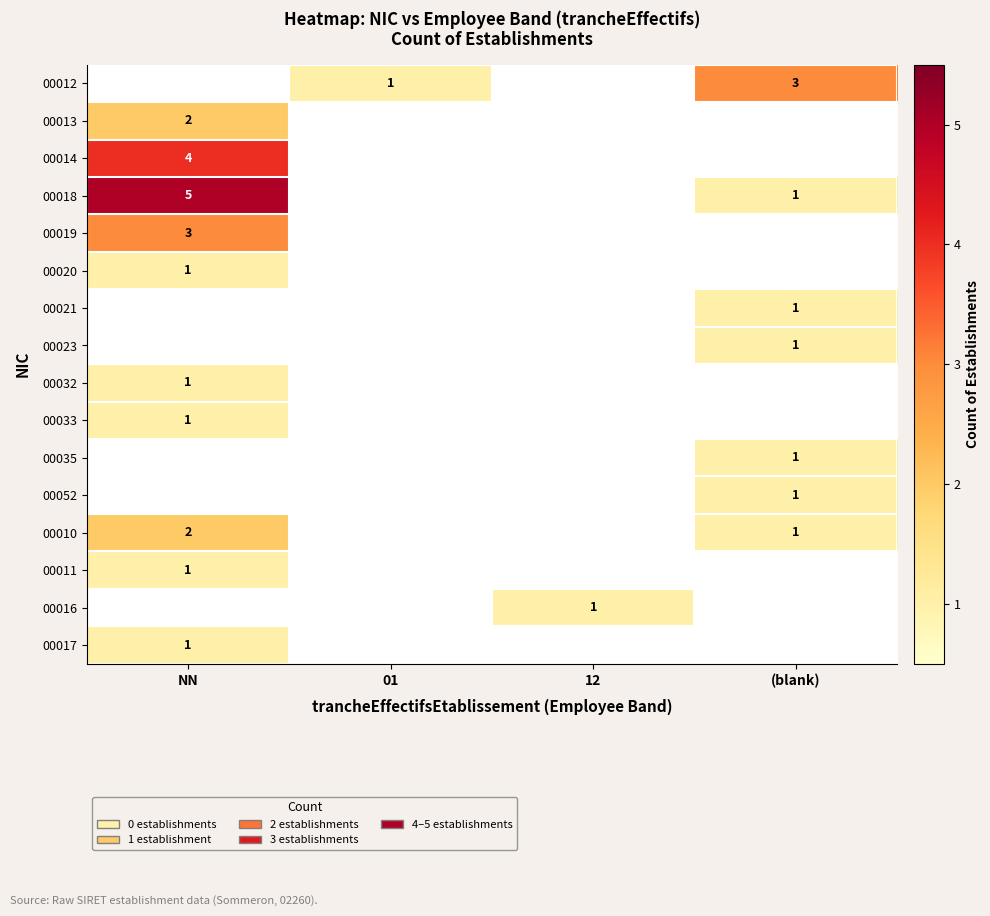

How many categories are shown in the chart?

4